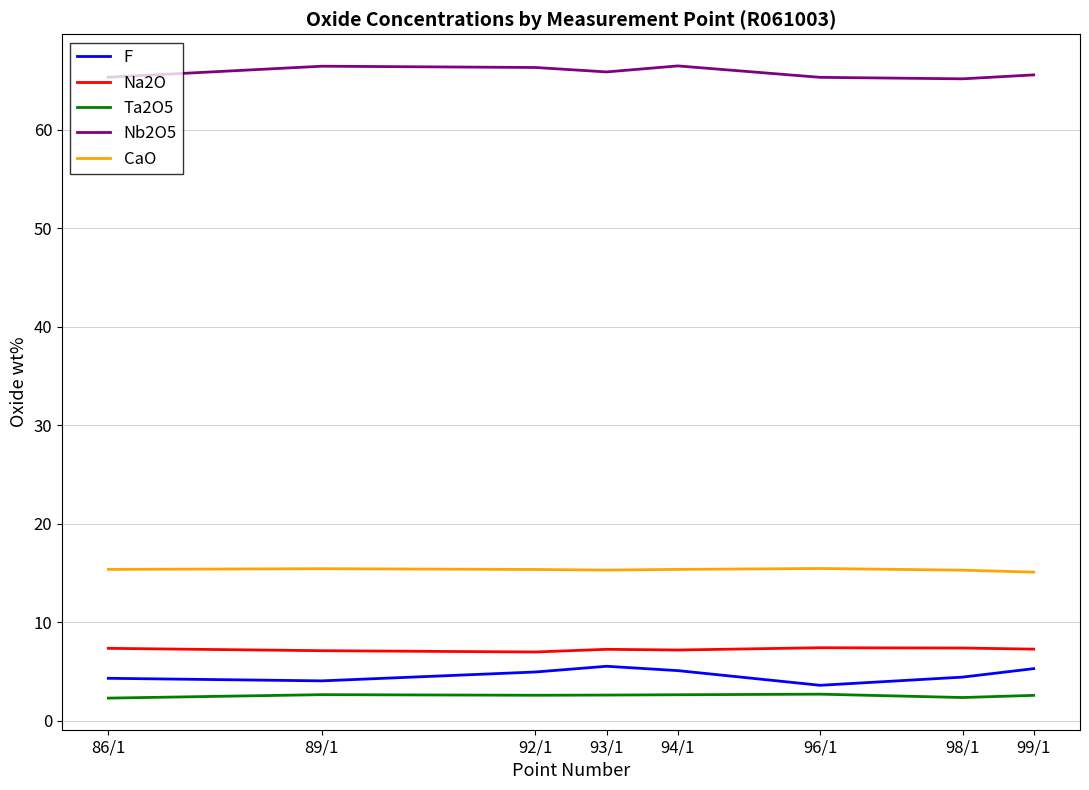

What is the average value of the F series?

4.7